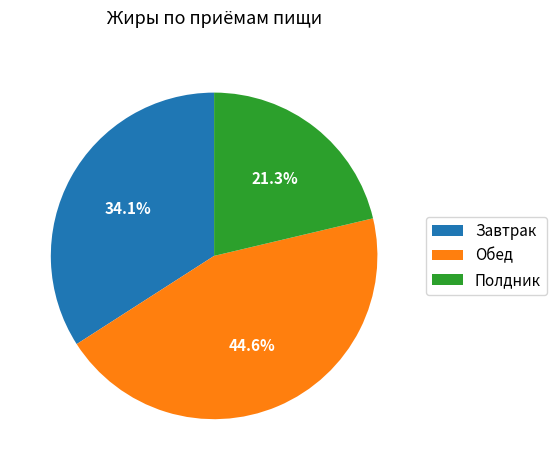

What portion of the pie excludes Завтрак?

65.9%